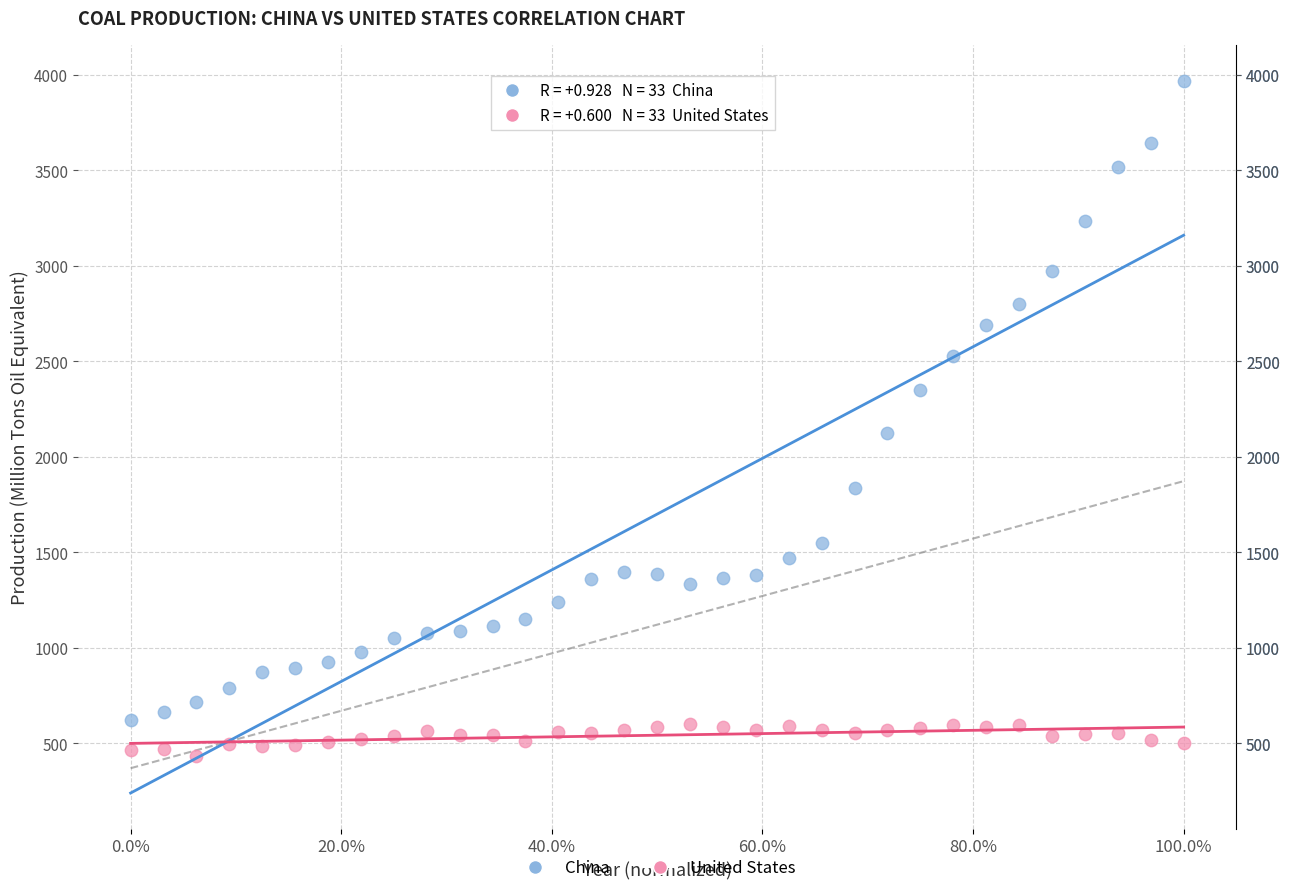

Across all series, what Y value is closest to 2202?

2122.6